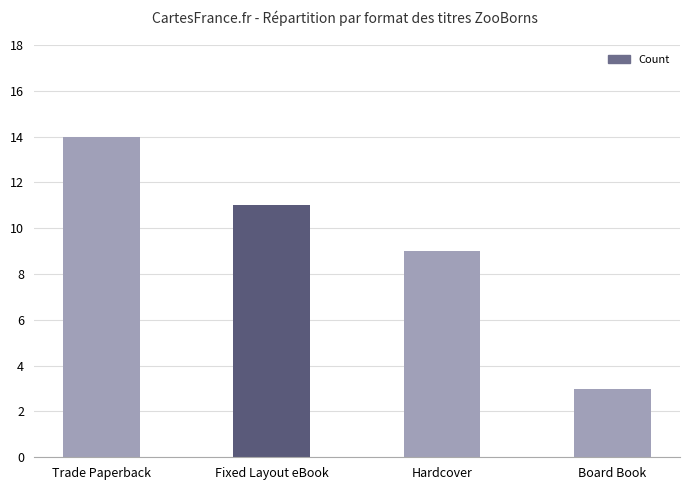

What is the change in value from Trade Paperback to Fixed Layout eBook?

-3